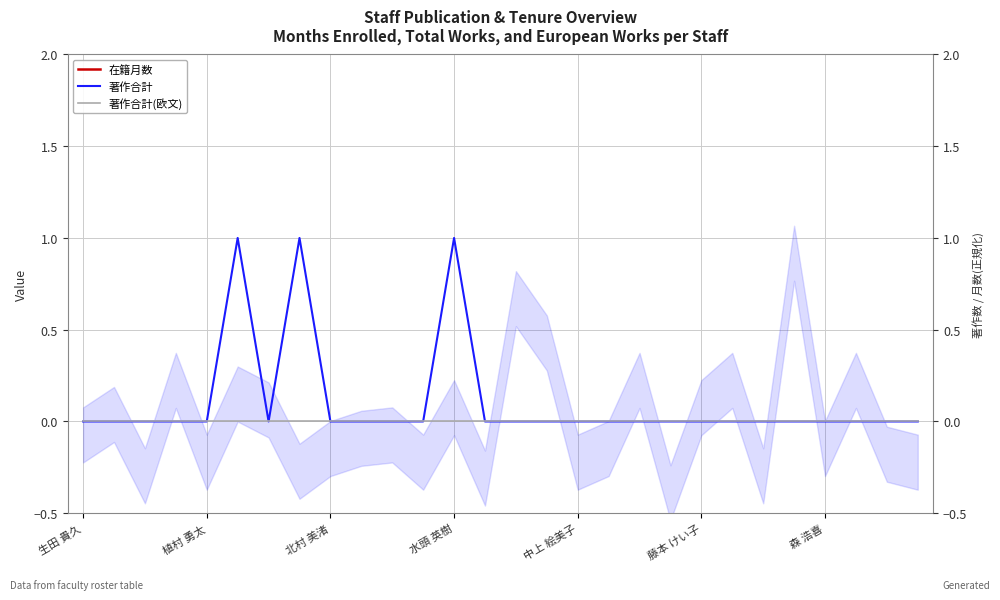

Is the value of 著作合計 at 17 greater than the value of 著作合計(欧文) at 21?

No